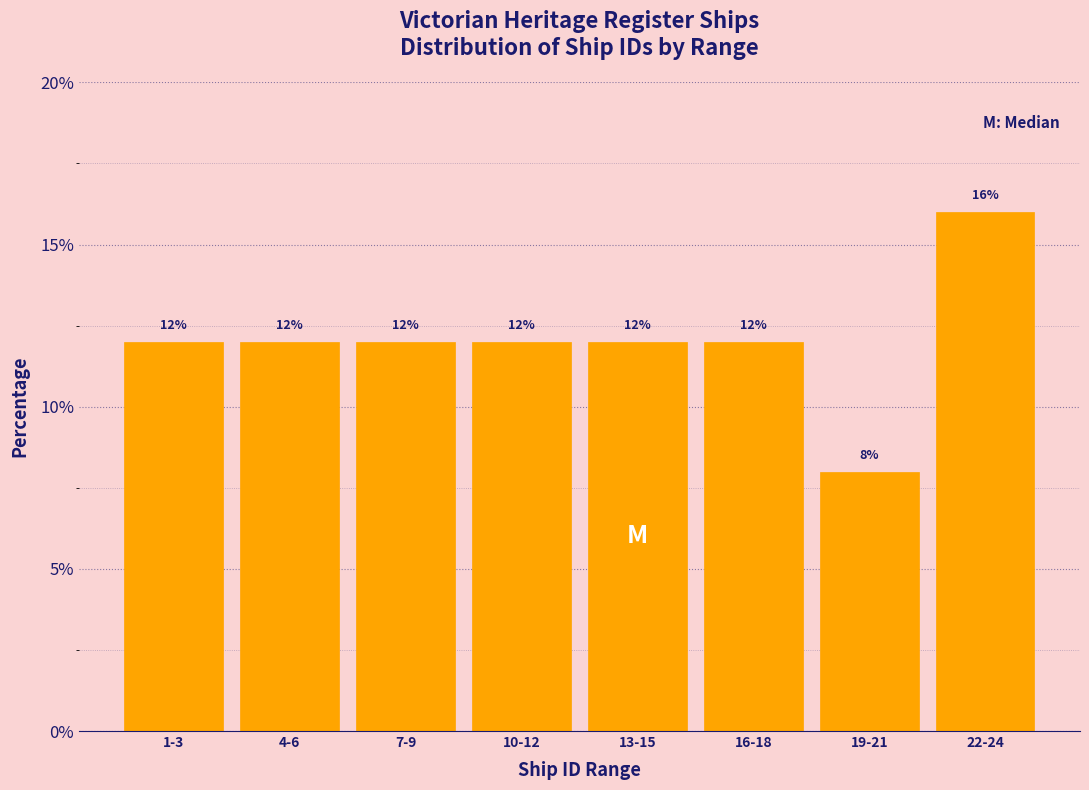

Reading left to right, what are all the values shown in this chart?

1-3=12	4-6=12	7-9=12	10-12=12	13-15=12	16-18=12	19-21=8	22-24=16